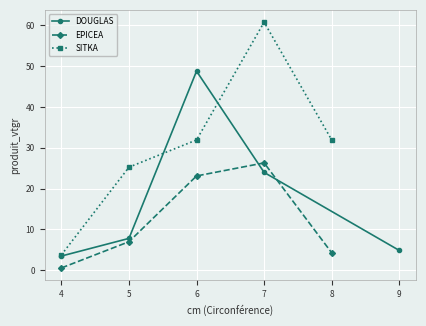

The DOUGLAS series shows 4.7 at 5. True or false?

False